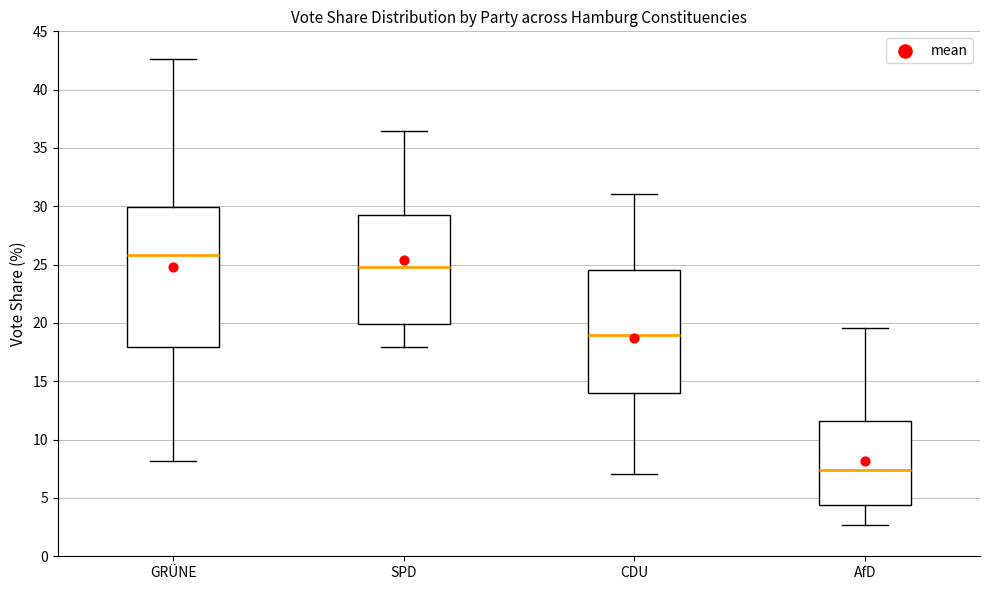

Where does the upper whisker of the box for SPD end on the y-axis? The values are not printed on the chart, so give them approximately, as read against the axis.

36.5